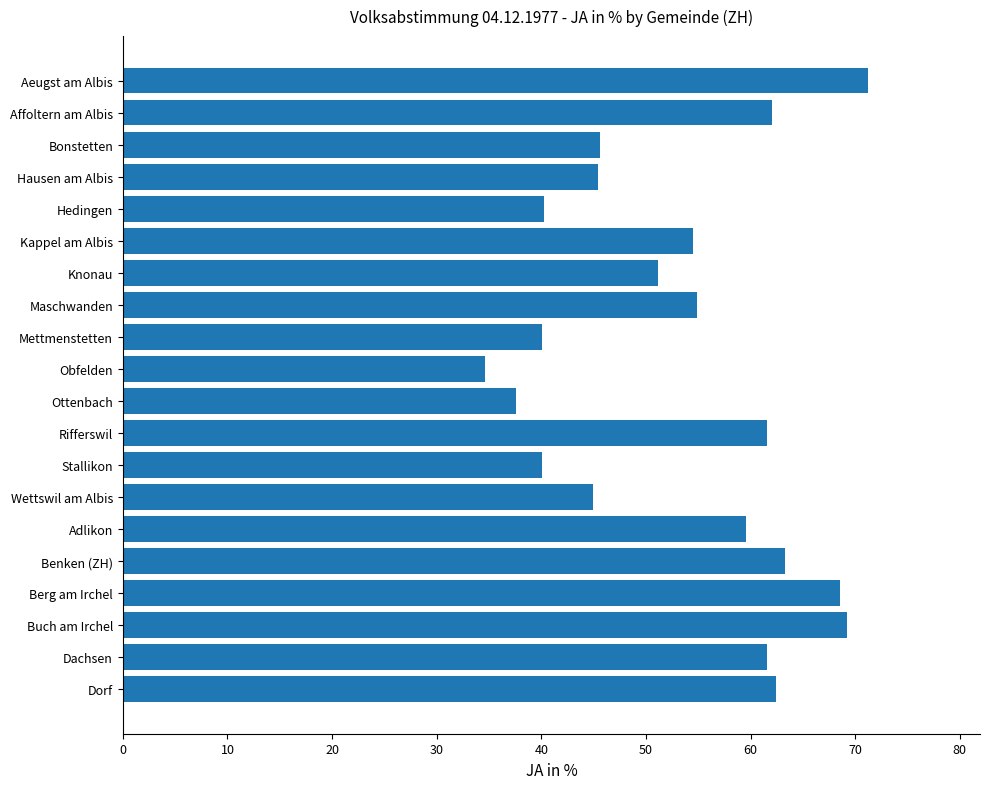

Between Kappel am Albis and Wettswil am Albis, which is larger?

Kappel am Albis